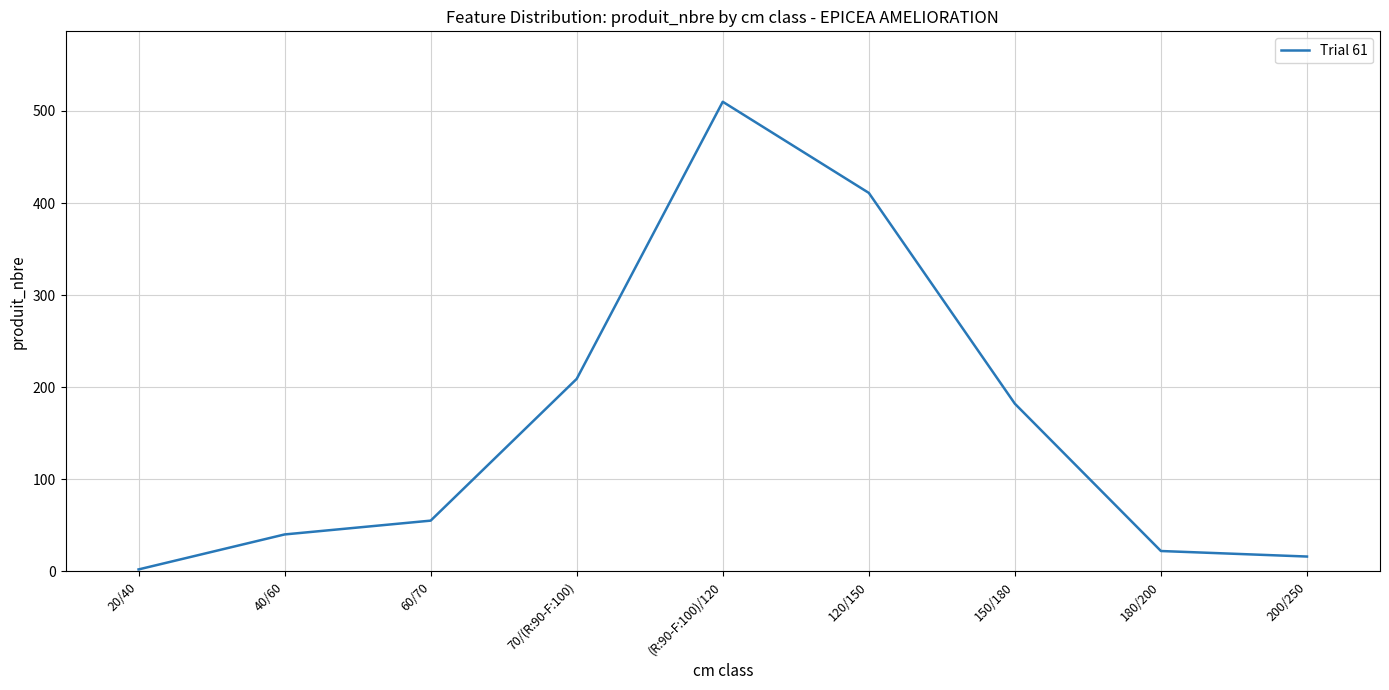

At which label is the value closest to 256?

70/(R:90-F:100)